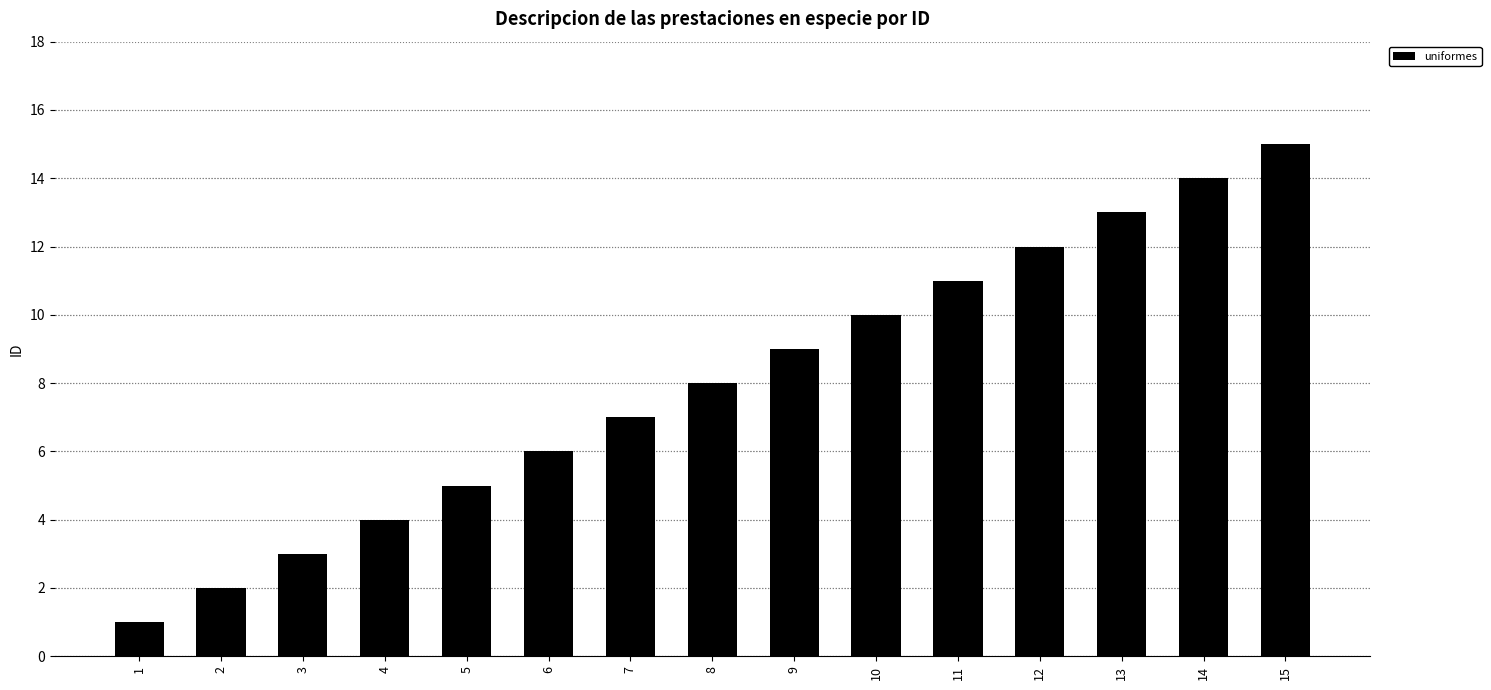

Where is the data nearest to the value 8?

8